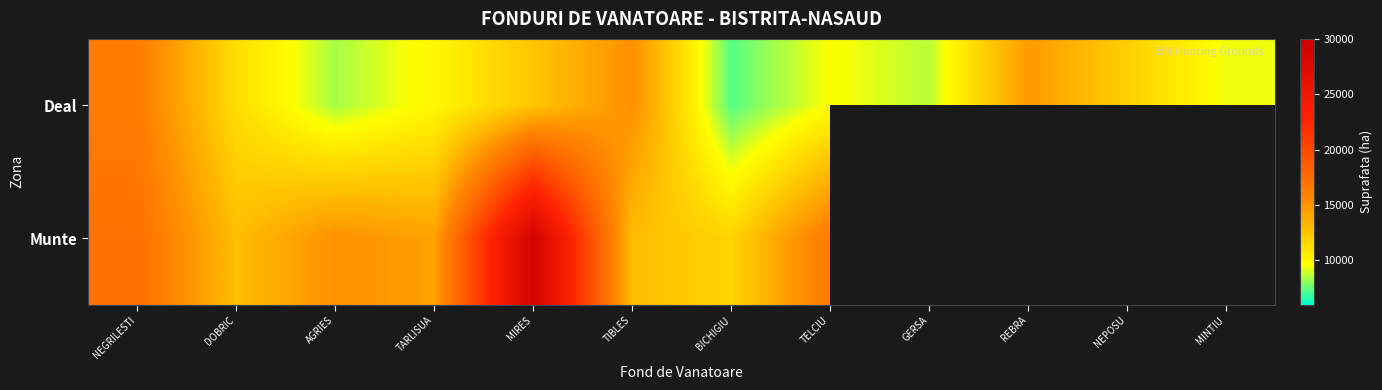

Between TELCIU and NEGRILESTI, which is larger?

NEGRILESTI